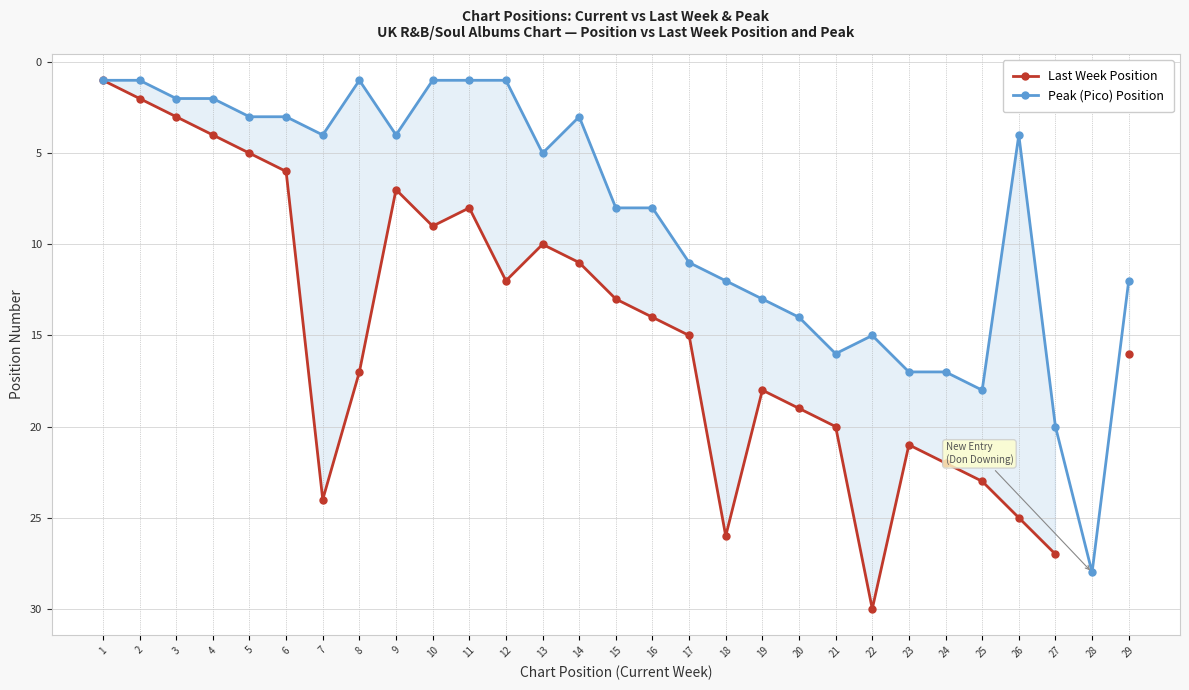

True or false: Peak (Pico) Position and Last Week Position intersect in this chart.

False